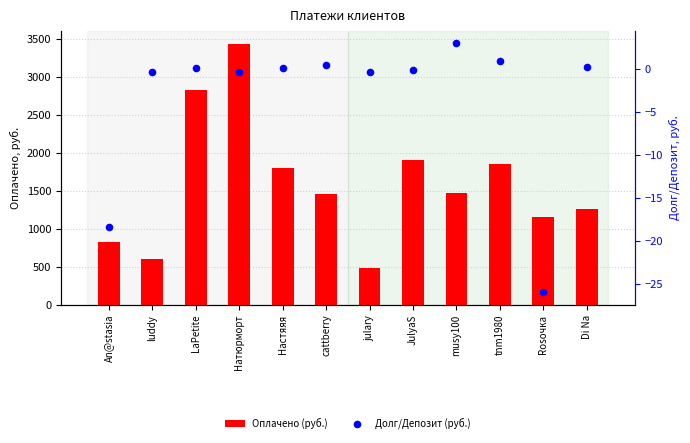

Which series has the largest total across all categories?

Оплачено (руб.)